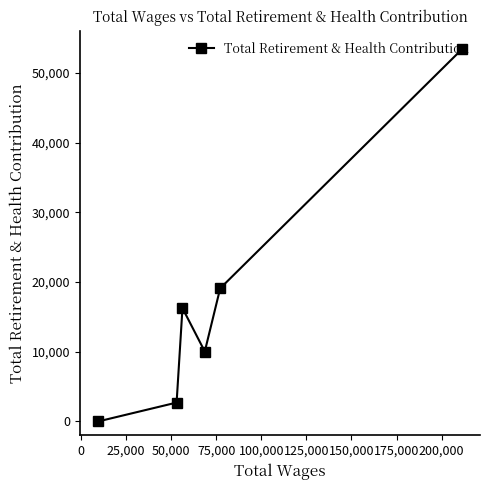

What is the difference between the maximum and minimum values?

53371